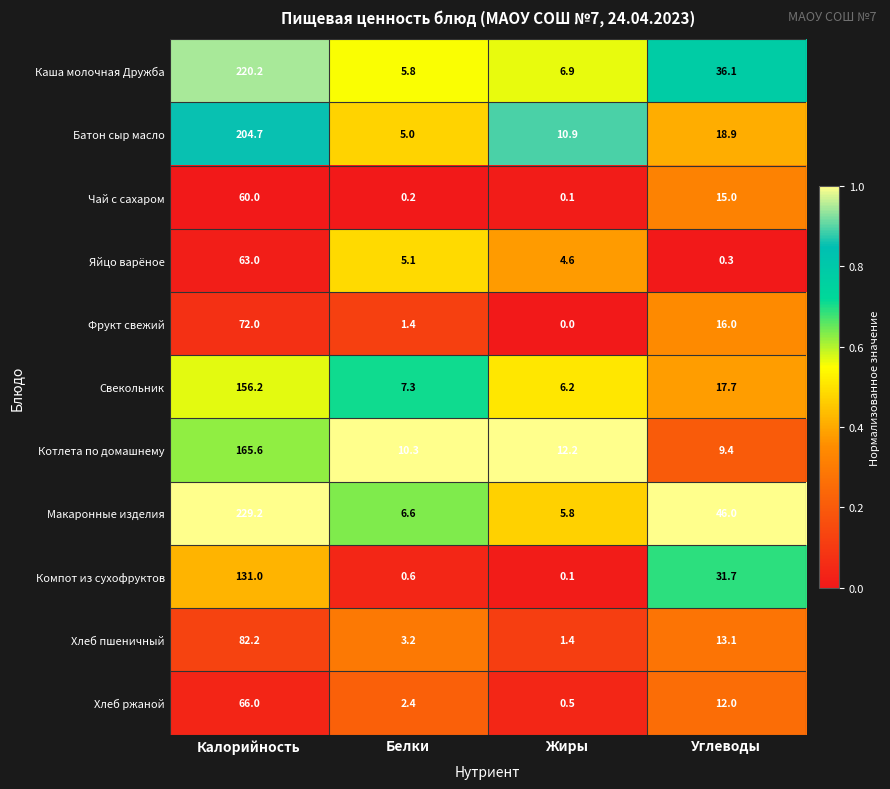

True or false: Каша молочная Дружба has a value of 10.2 at Белки.

False